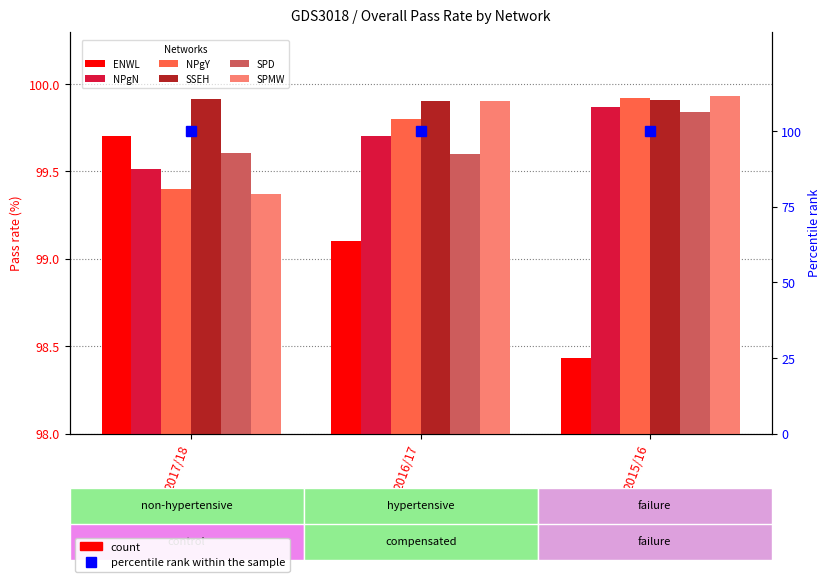

What is the difference between the NPgY values at 2015/16 and 2016/17?

0.1